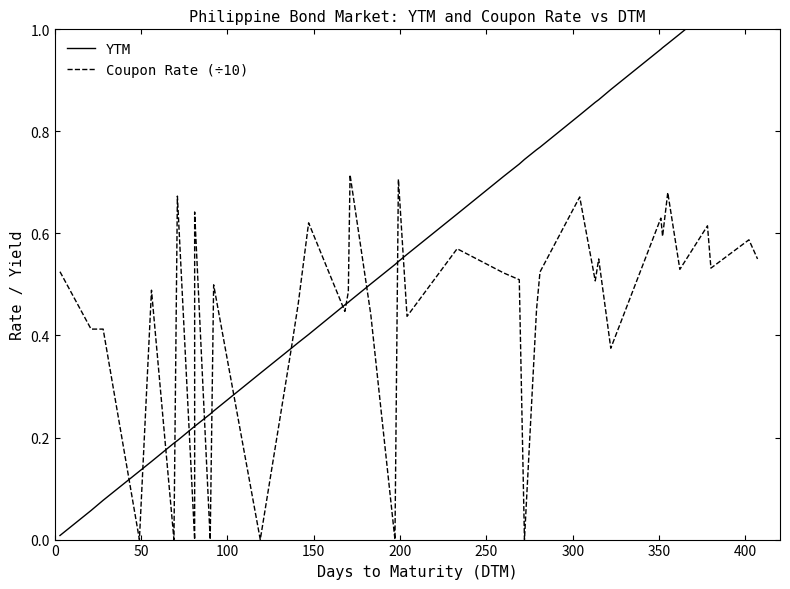

What is the difference between the maximum and second lowest values in the YTM series?

1.1